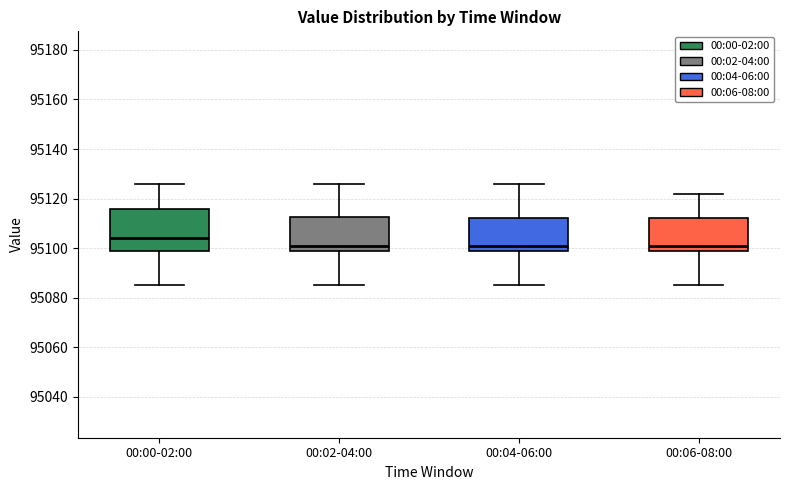

Where is the lower edge of the box for 00:02-04:00 on the y-axis? The values are not printed on the chart, so give them approximately, as read against the axis.

95100